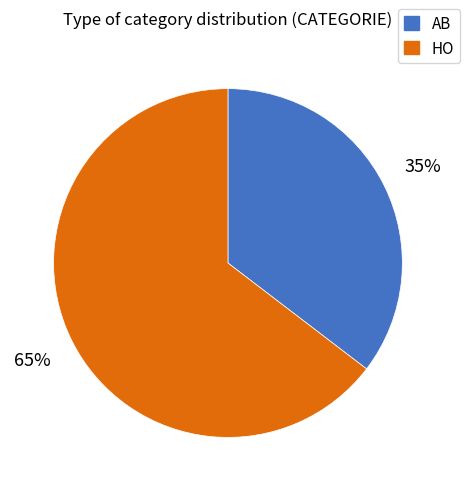

What is the smallest slice in the pie chart?

AB